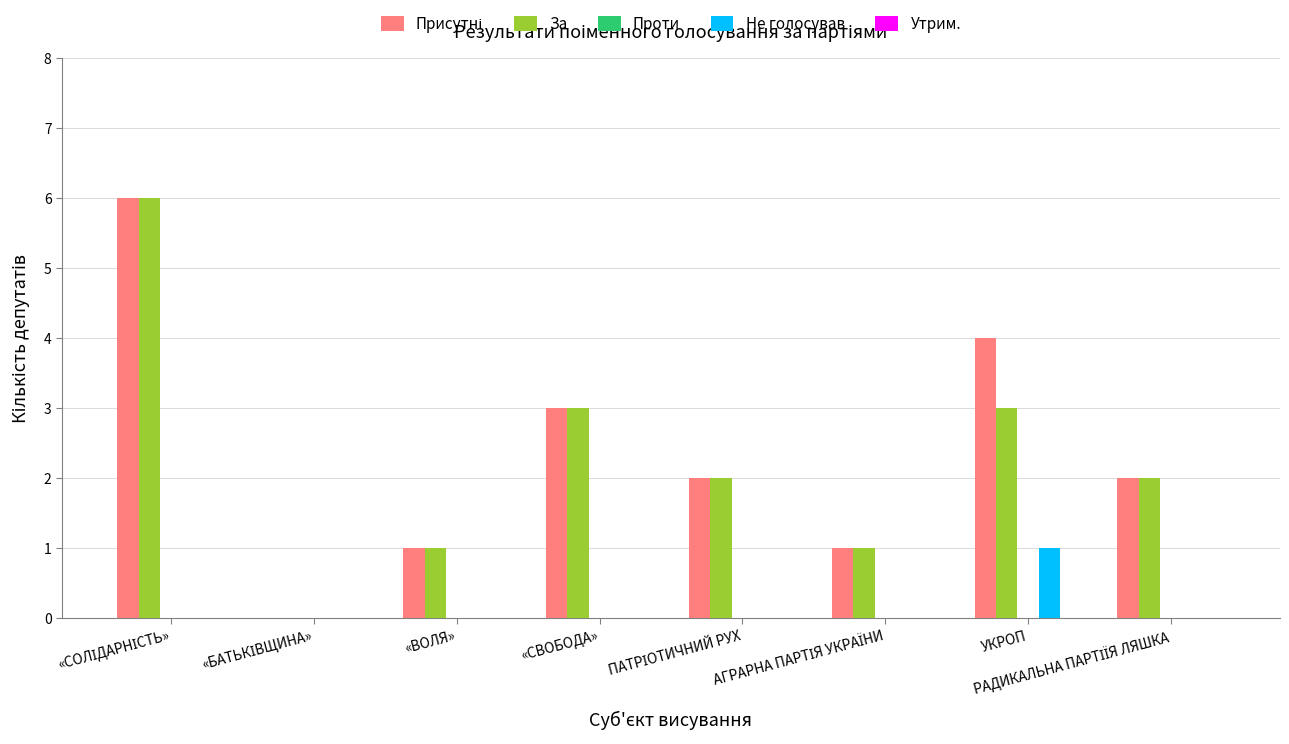

What is the maximum value shown in the chart?

6